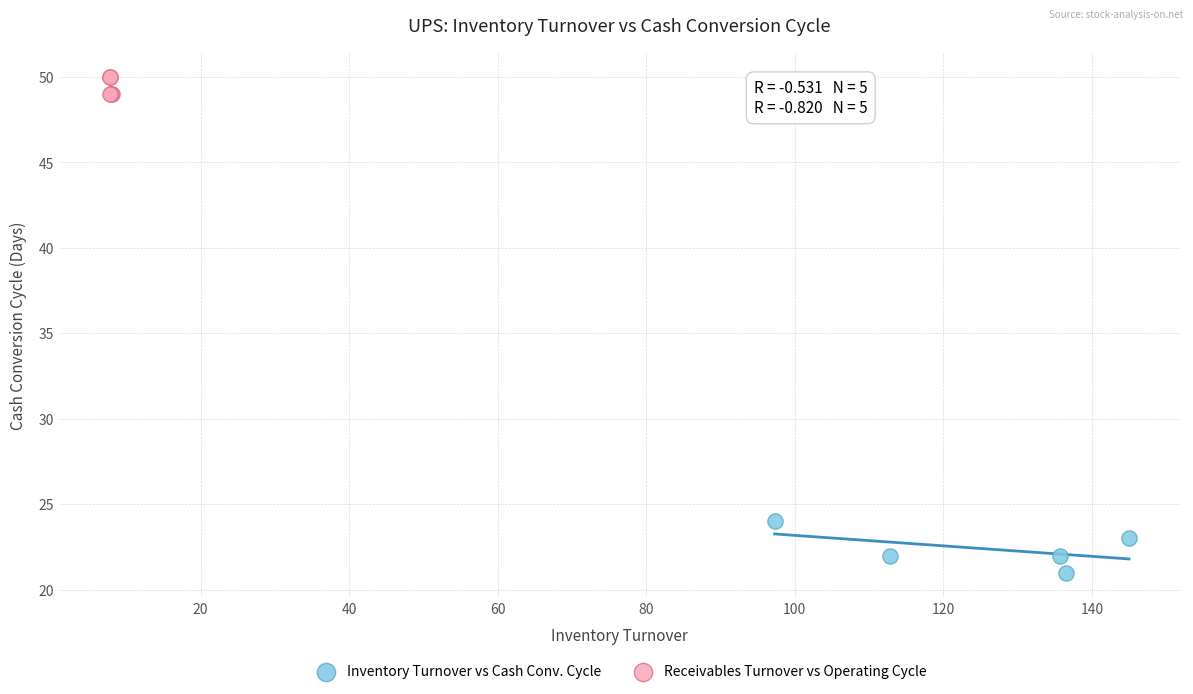

Which series contains the highest Y value?

Receivables Turnover vs Operating Cycle